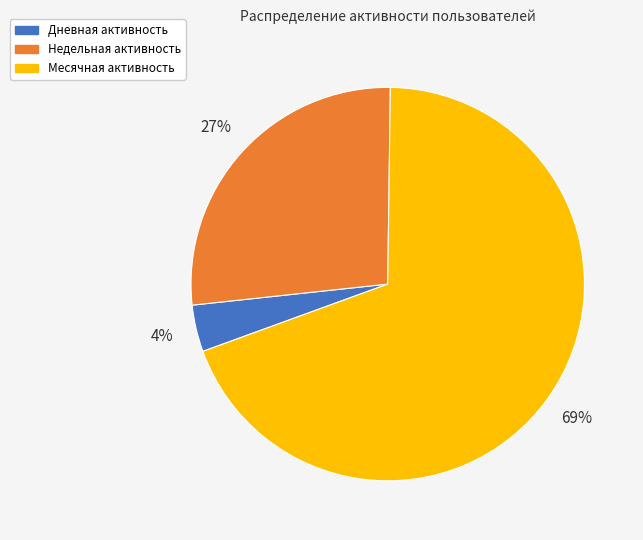

Count the number of slices in the pie.

3